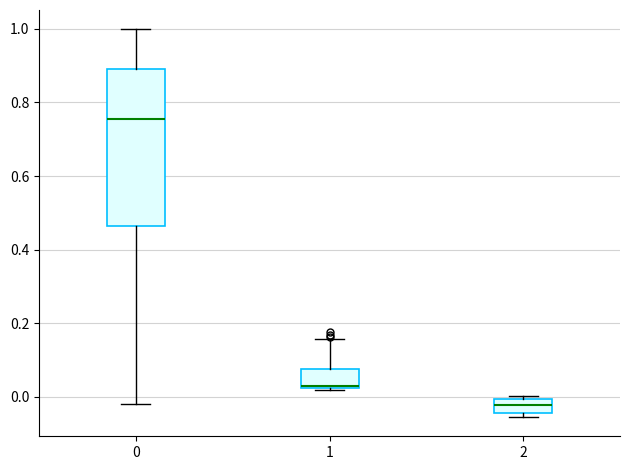

Which box's median line is the highest?

0